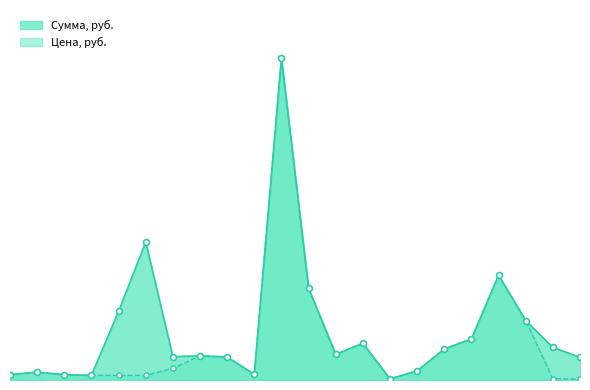

Which series has the largest total across all categories?

Сумма, руб.